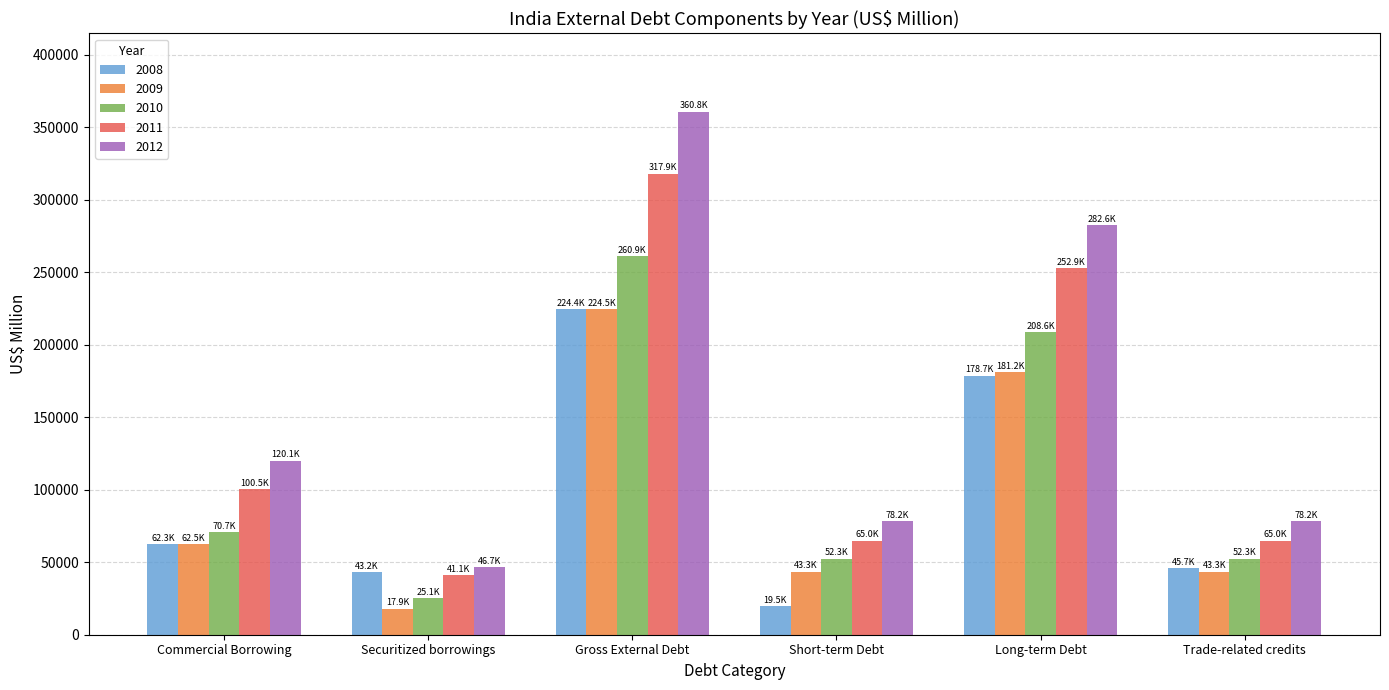

At which category is the sum across all series the highest?

Gross External Debt